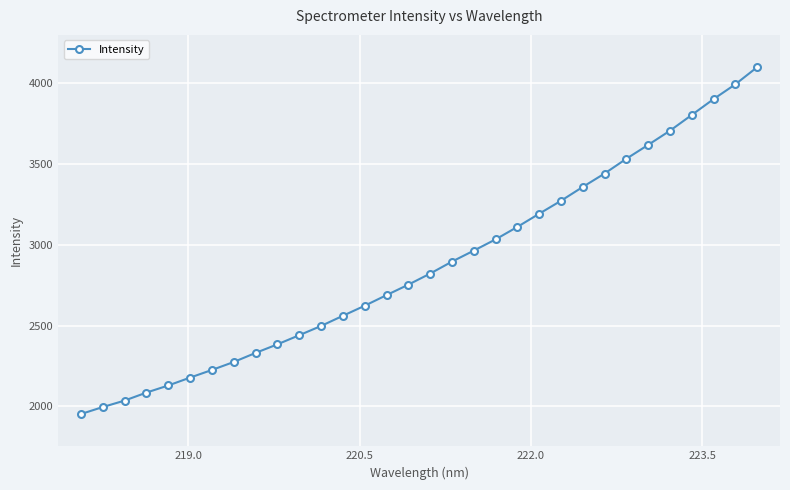

What is the sum of all values?

91909.5